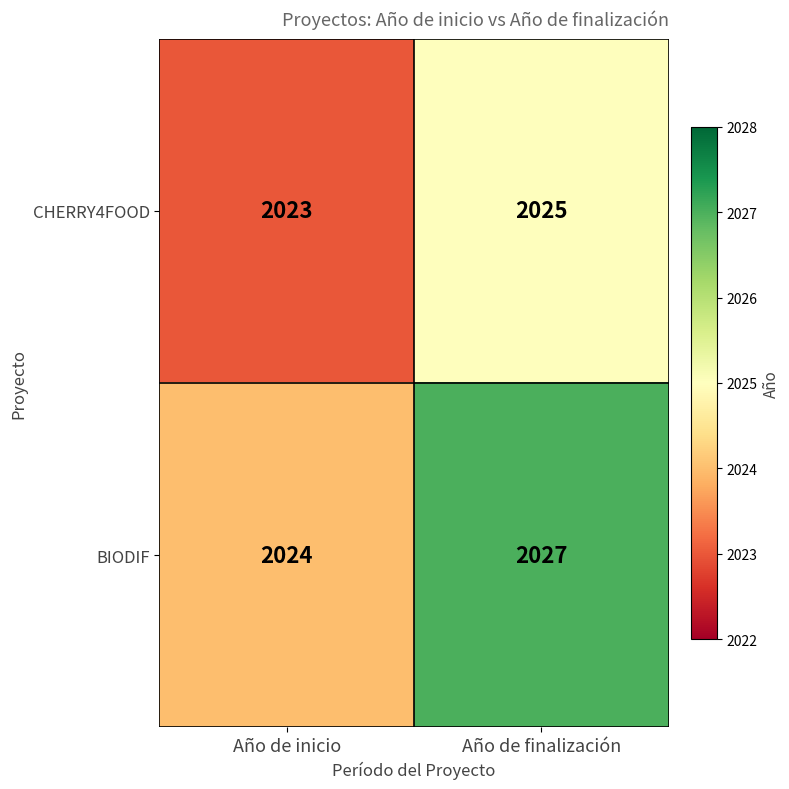

Count the number of data series in this chart.

2